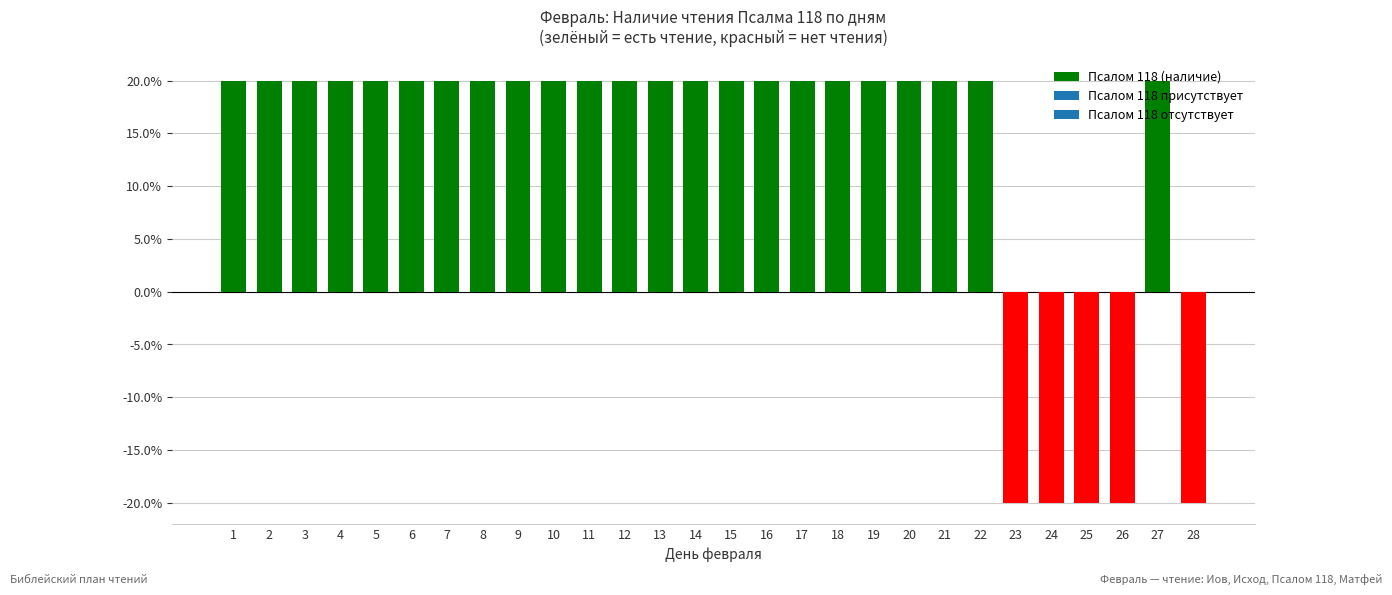

Does the chart contain any negative values?

Yes